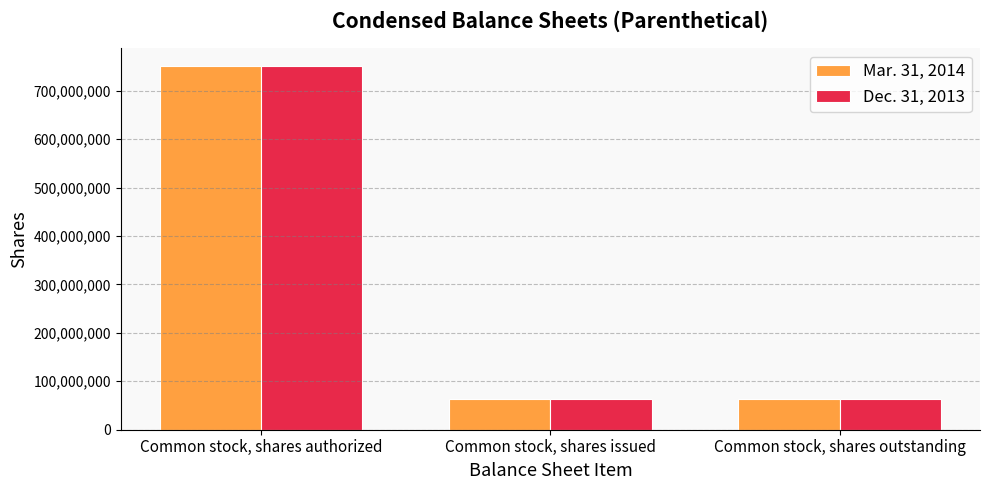

Is the value of Dec. 31, 2013 at Common stock, shares outstanding greater than the value of Mar. 31, 2014 at Common stock, shares authorized?

No